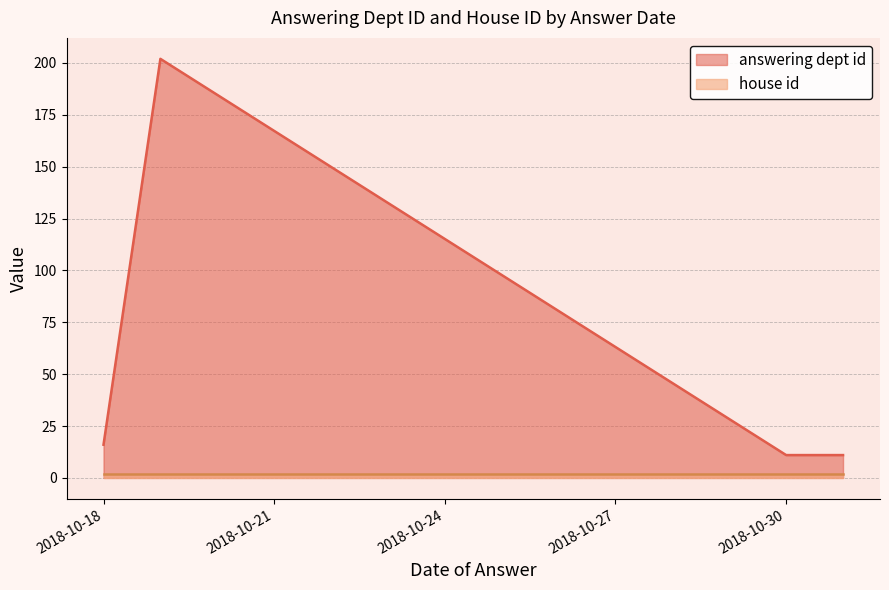

Rank the series at 2018-10-30 from highest to lowest value.

answering dept id, house id